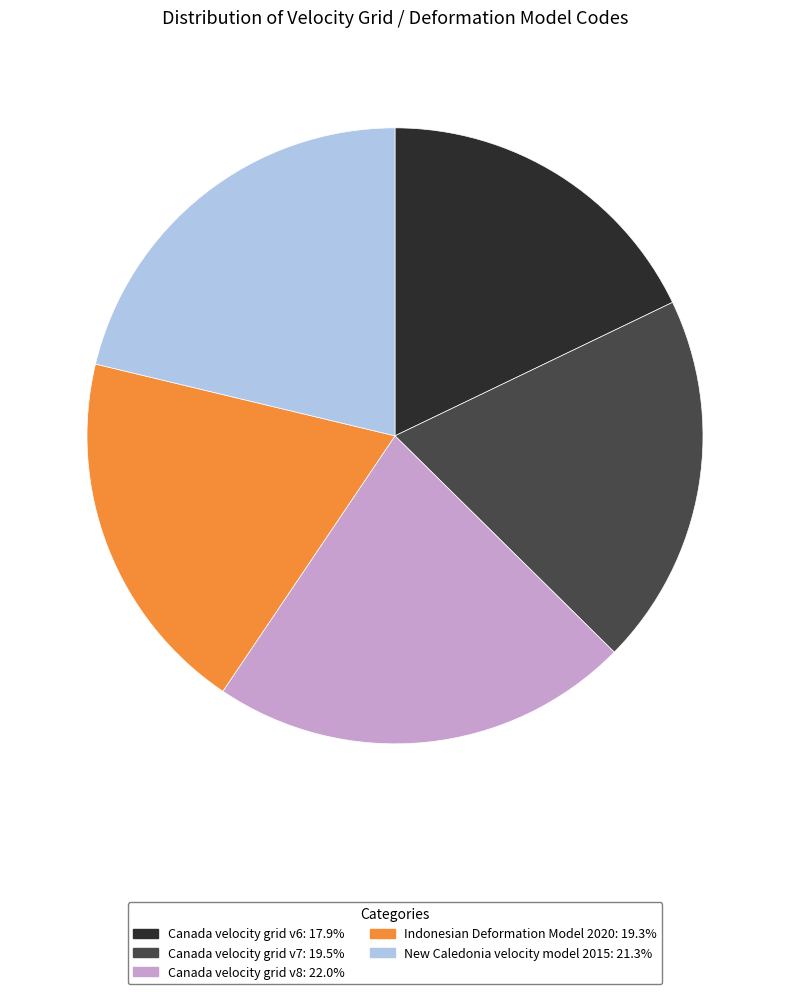

Is it true that Canada velocity grid v6 is 18% of the pie?

True